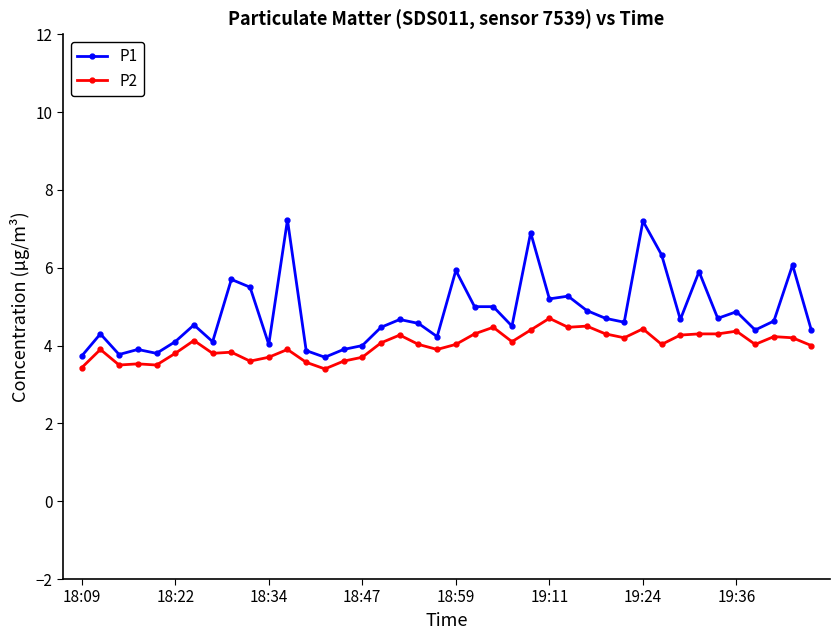

What is the value of the P1 point at the 23rd from the left?

5.0